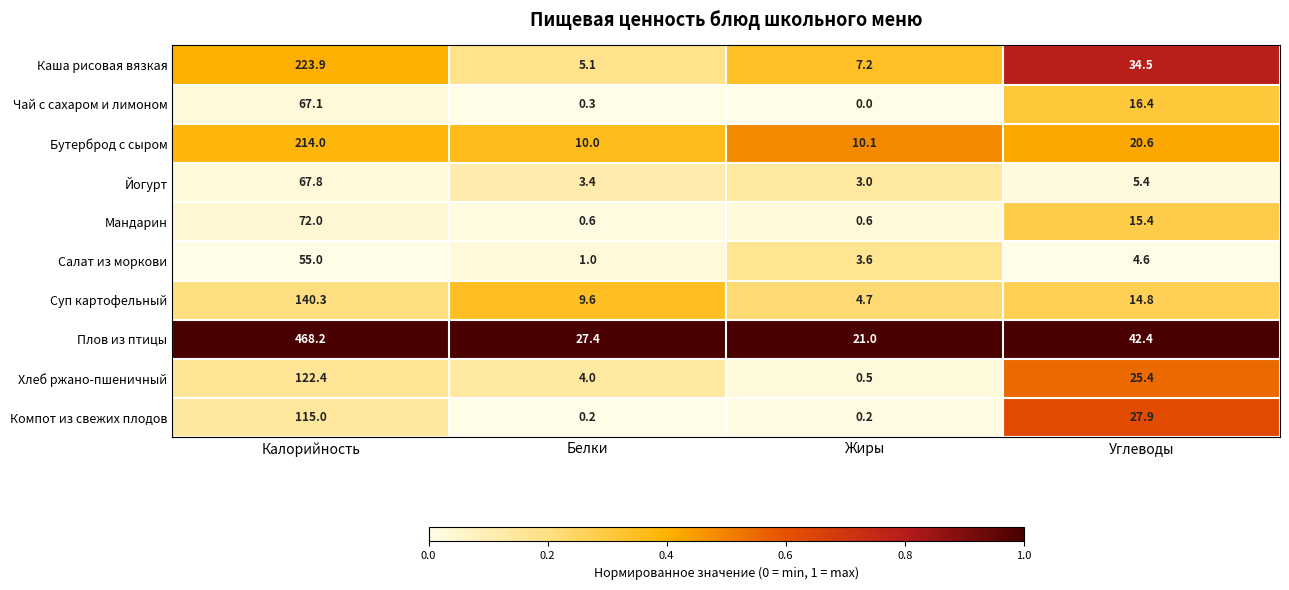

What is the maximum value for Бутерброд с сыром?

214.0